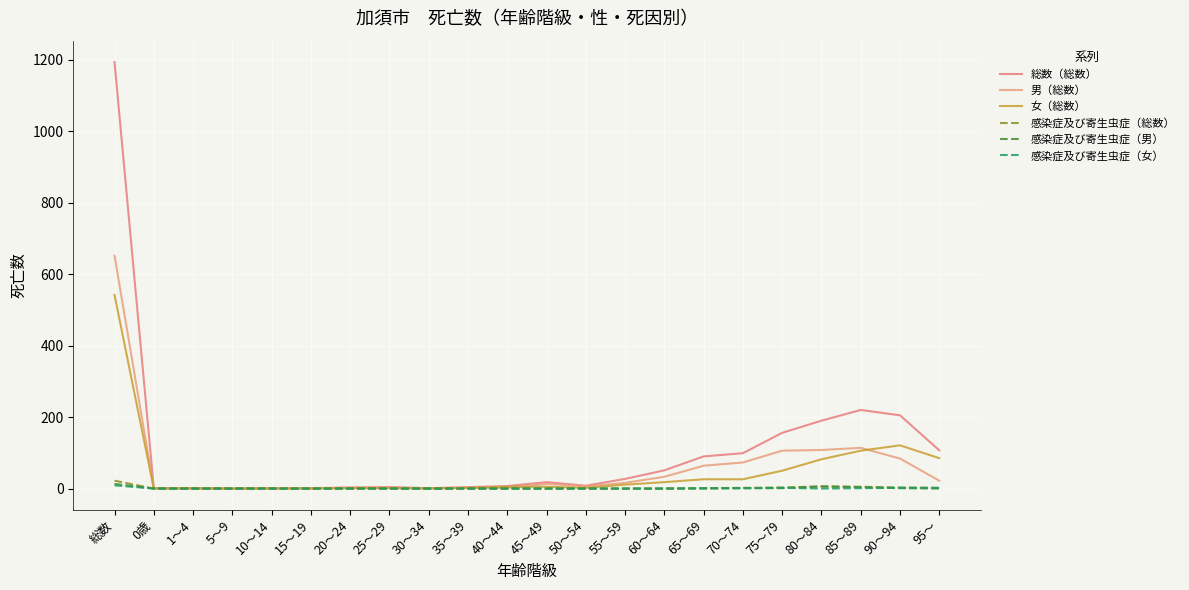

How many lines are shown in the chart?

6